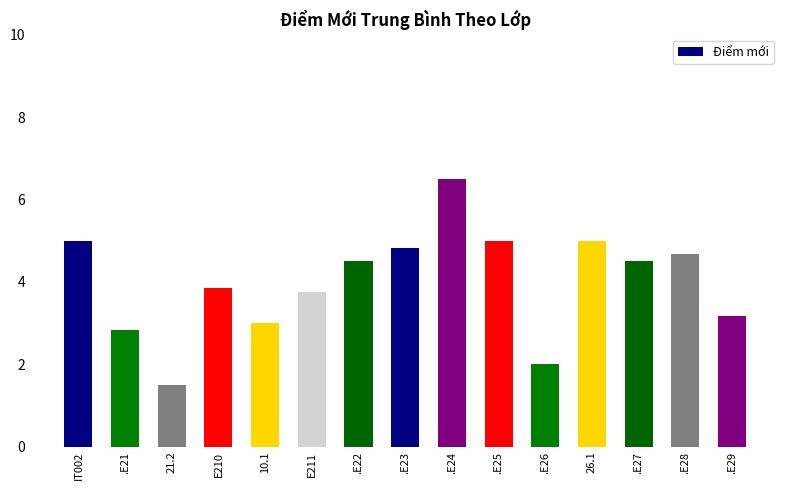

Reading left to right, list all the values displayed in this chart.

IT002=5.0	.E21=2.8	21.2=1.5	E210=3.9	10.1=3.0	E211=3.8	.E22=4.5	.E23=4.8	.E24=6.5	.E25=5.0	.E26=2.0	26.1=5.0	.E27=4.5	.E28=4.7	.E29=3.2